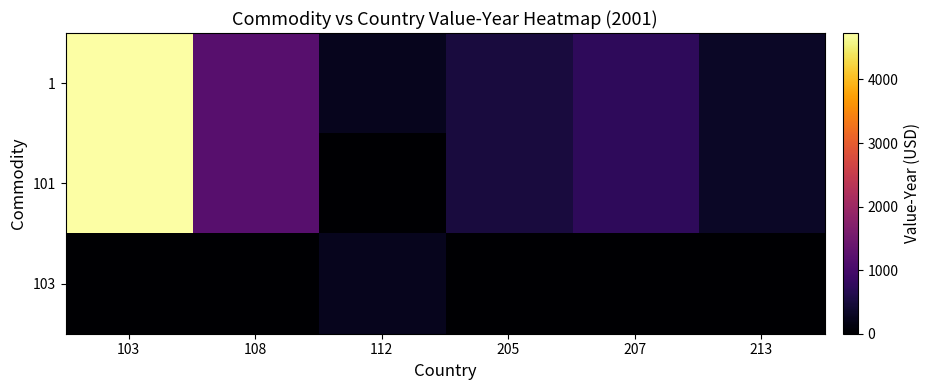

Reading left to right, list all the values displayed in this chart.

1: 103=4731	108=1200	112=243	205=502	207=750	213=320
101: 103=4731	108=1200	112=0	205=502	207=750	213=320
103: 103=0	108=0	112=243	205=0	207=0	213=0